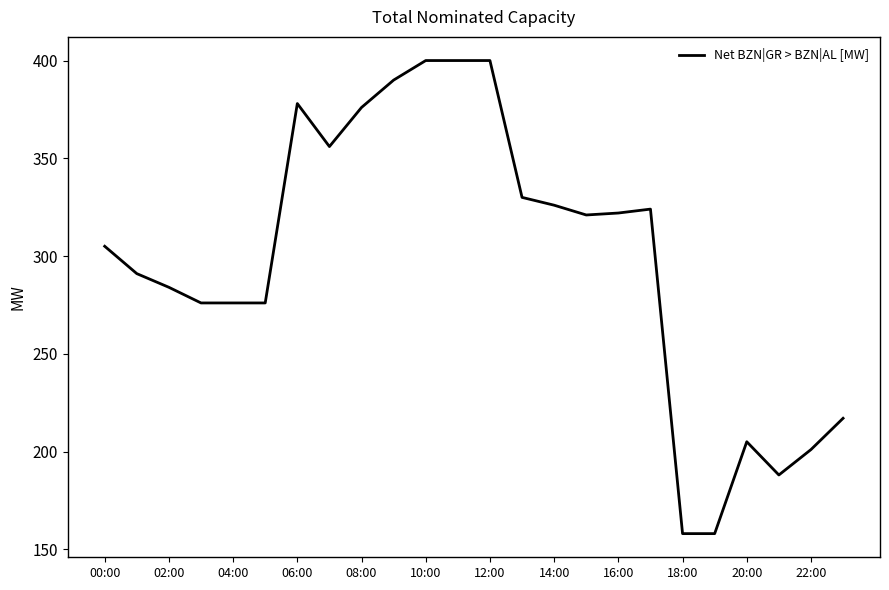

What is the smallest value displayed?

158